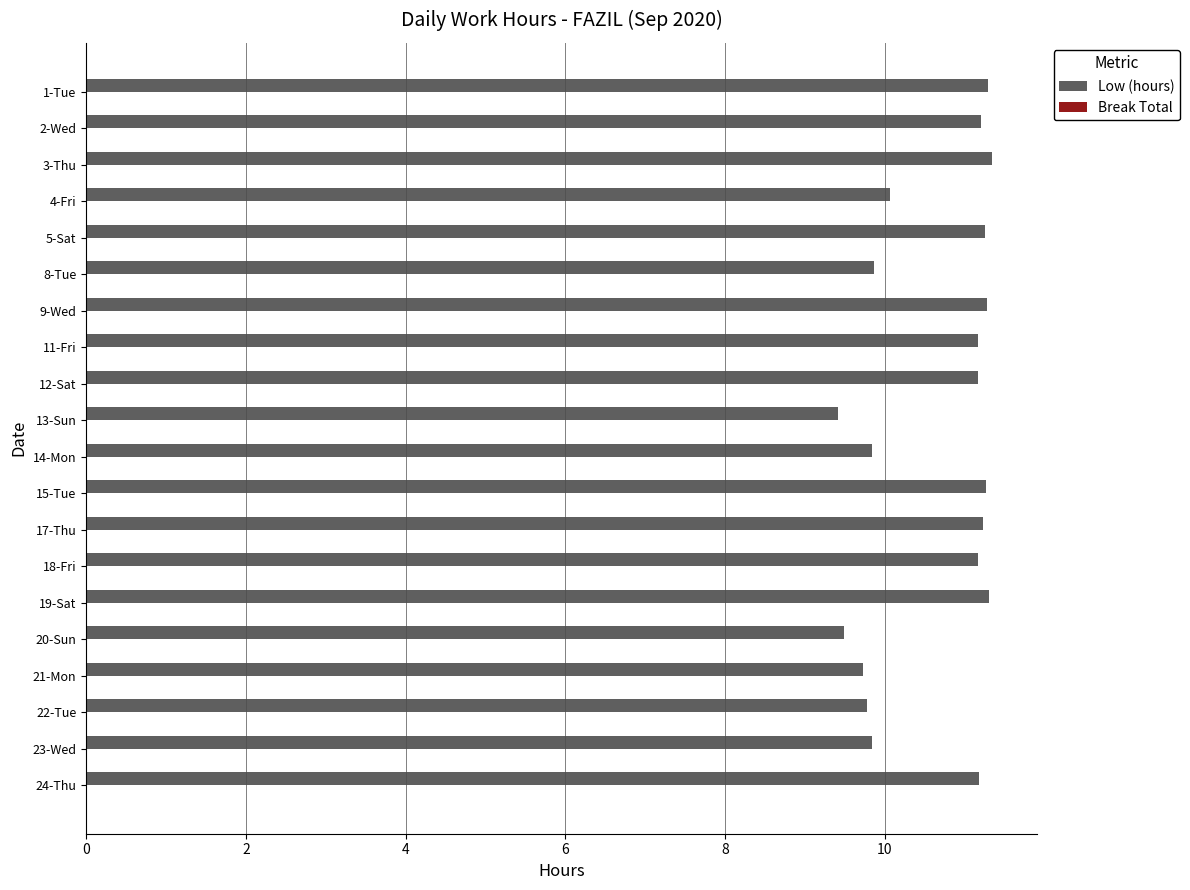

What is the label of the 14th bar from the top?

18-Fri